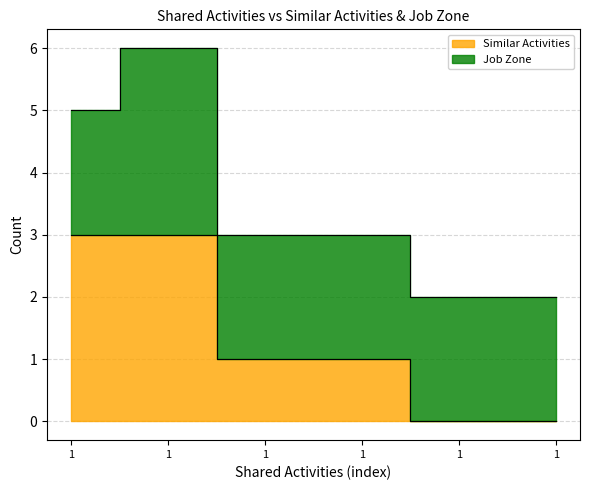

Between 1 and 1, which is larger?

1